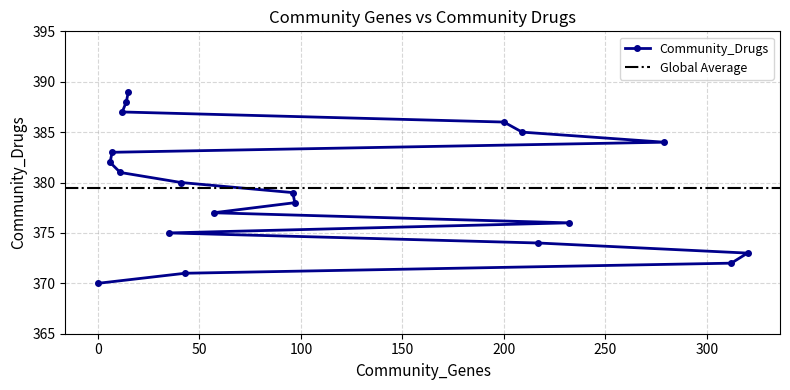

At which label is the value closest to 379?

96